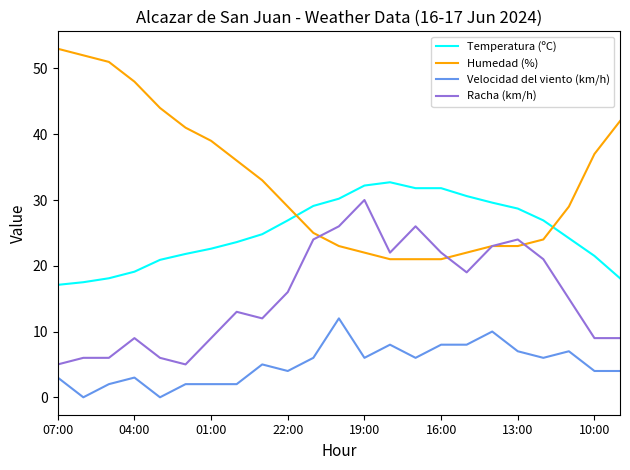

Which series has the largest total across all categories?

Humedad (%)